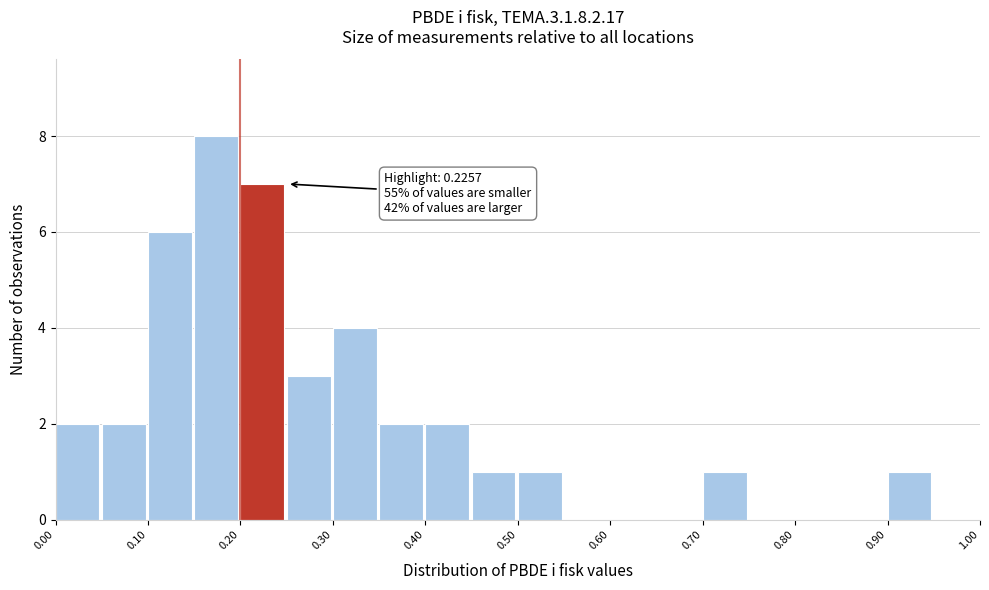

Over which range of the x-axis is the bar tallest?

0.15 to 0.20